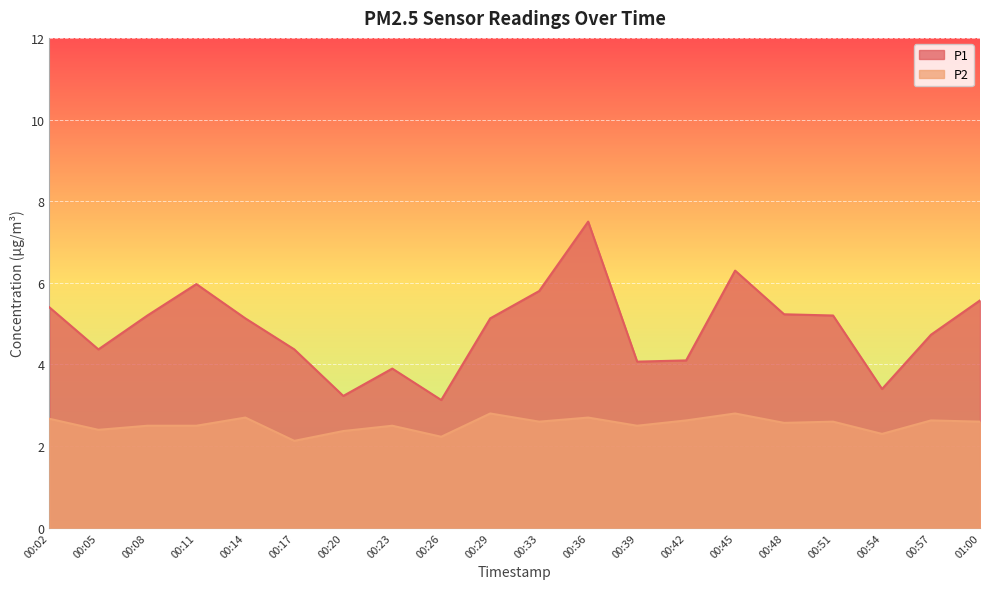

What is the difference between the P1 values at 00:45 and 00:20?

3.1